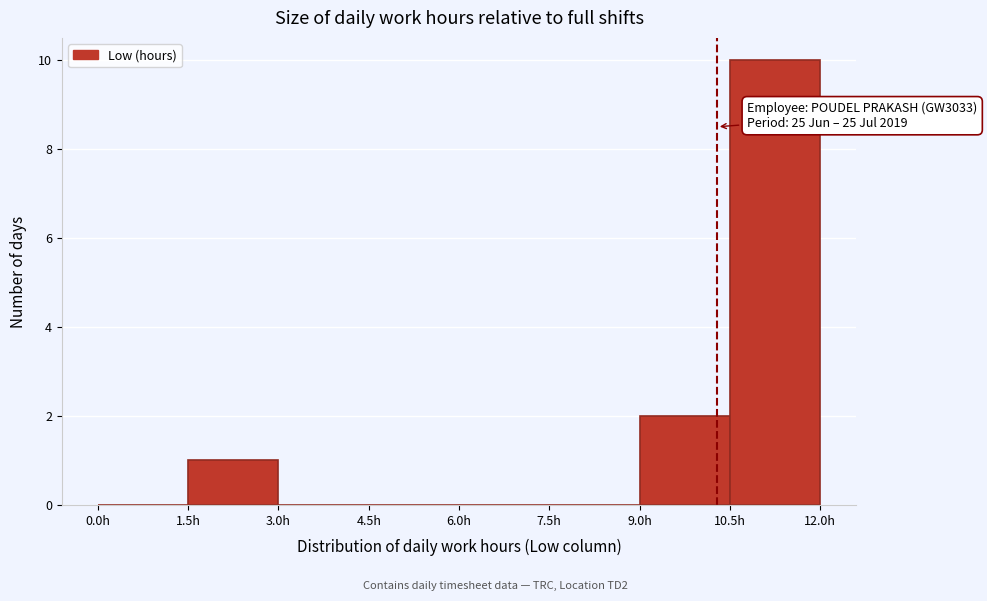

Over which range of the x-axis is the bar tallest?

10.5 to 12.0